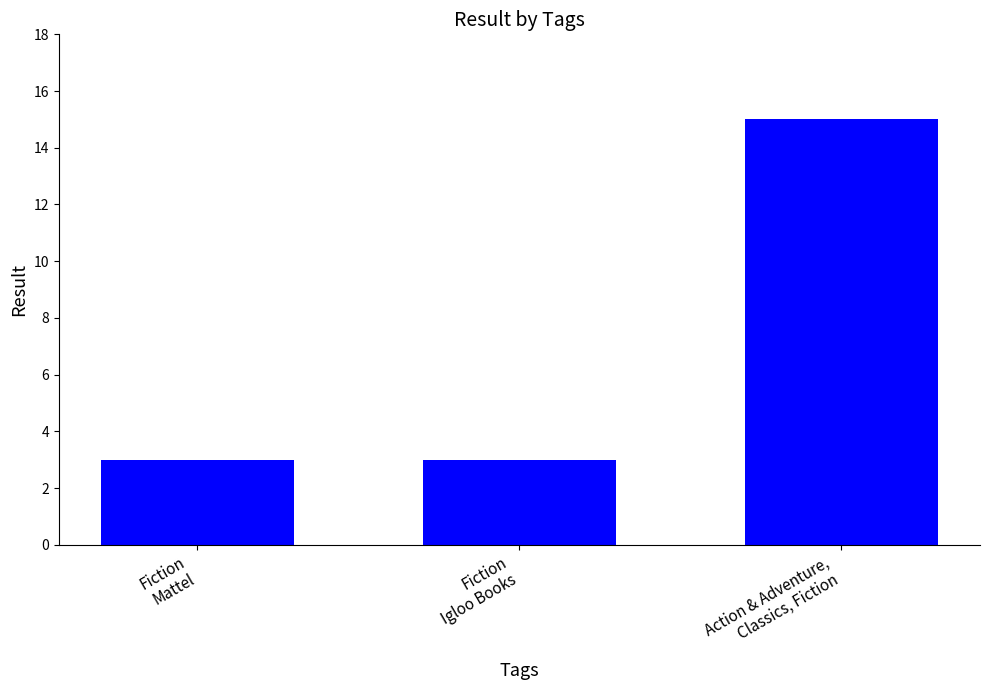

What is the label of the 2nd bar from the left?

Fiction
Igloo Books